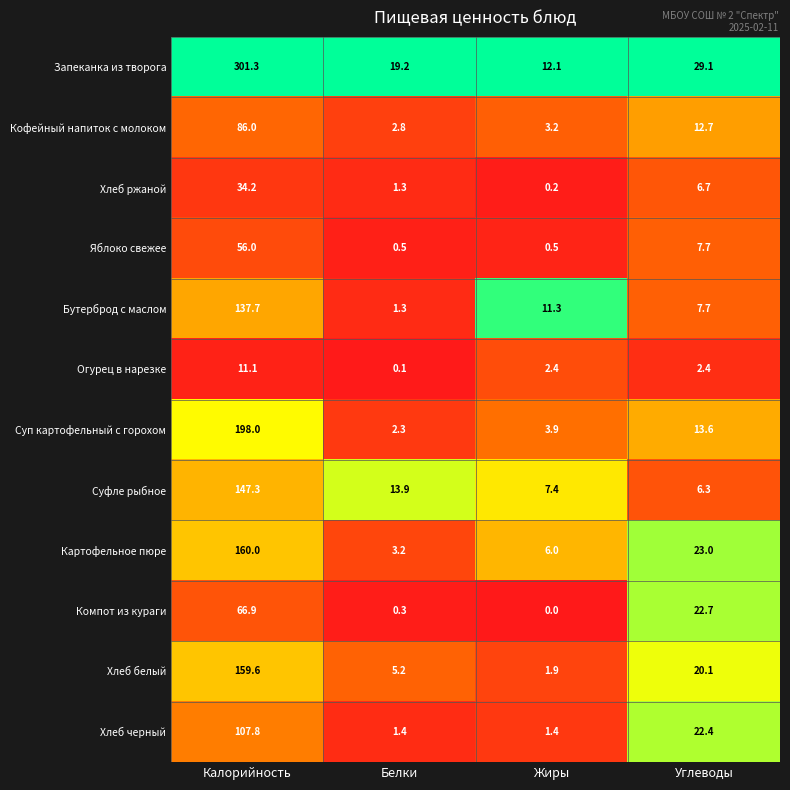

List the series in order of their peak value, highest first.

Запеканка из творога, Суп картофельный с горохом, Картофельное пюре, Хлеб белый, Суфле рыбное, Бутерброд с маслом, Хлеб черный, Кофейный напиток с молоком, Компот из кураги, Яблоко свежее, Хлеб ржаной, Огурец в нарезке